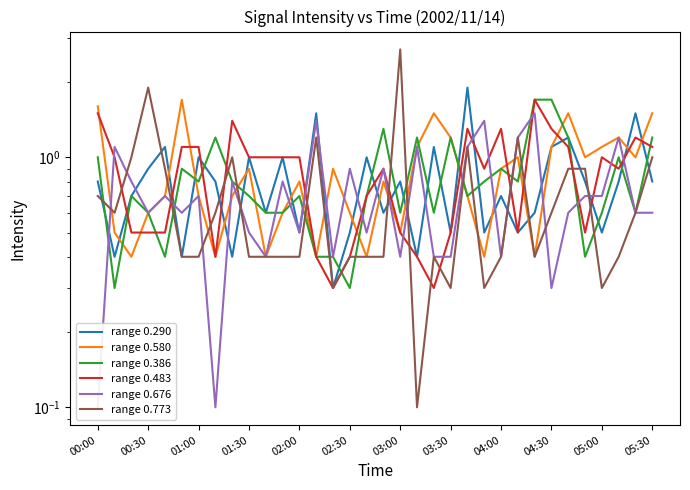

How many interior local valleys does the range 0.483 series have?

7